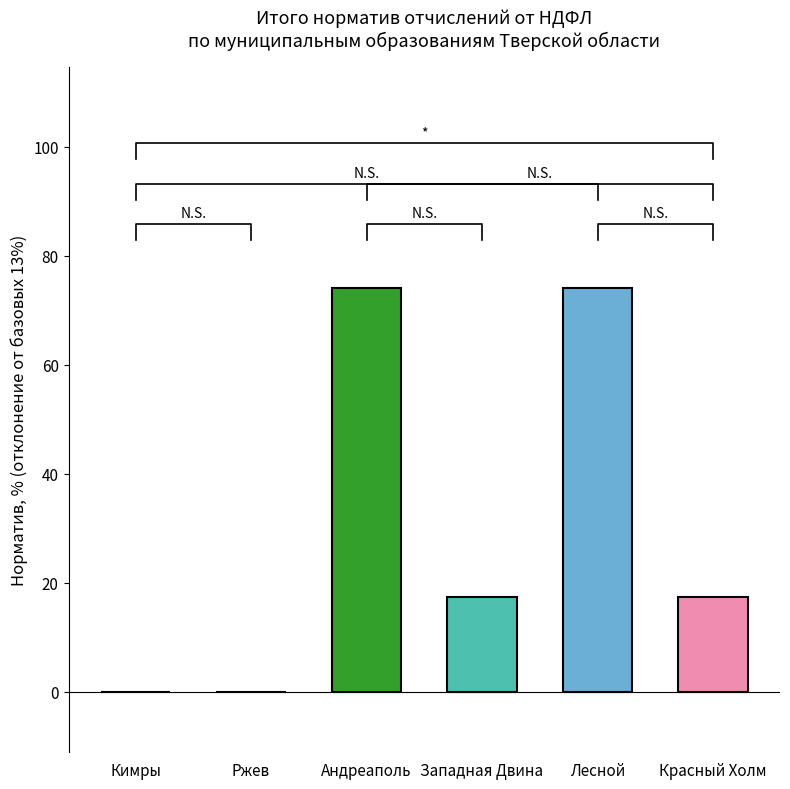

How many values exceed 17?

4